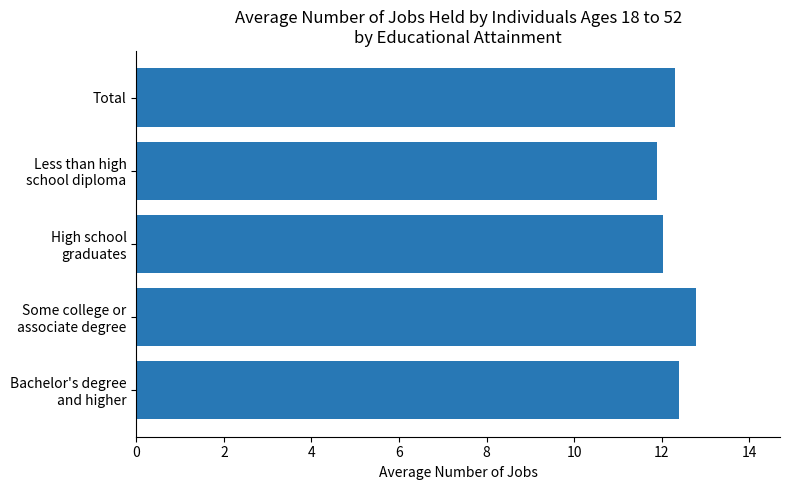

Are the bars grouped side by side (vs. stacked)?

No